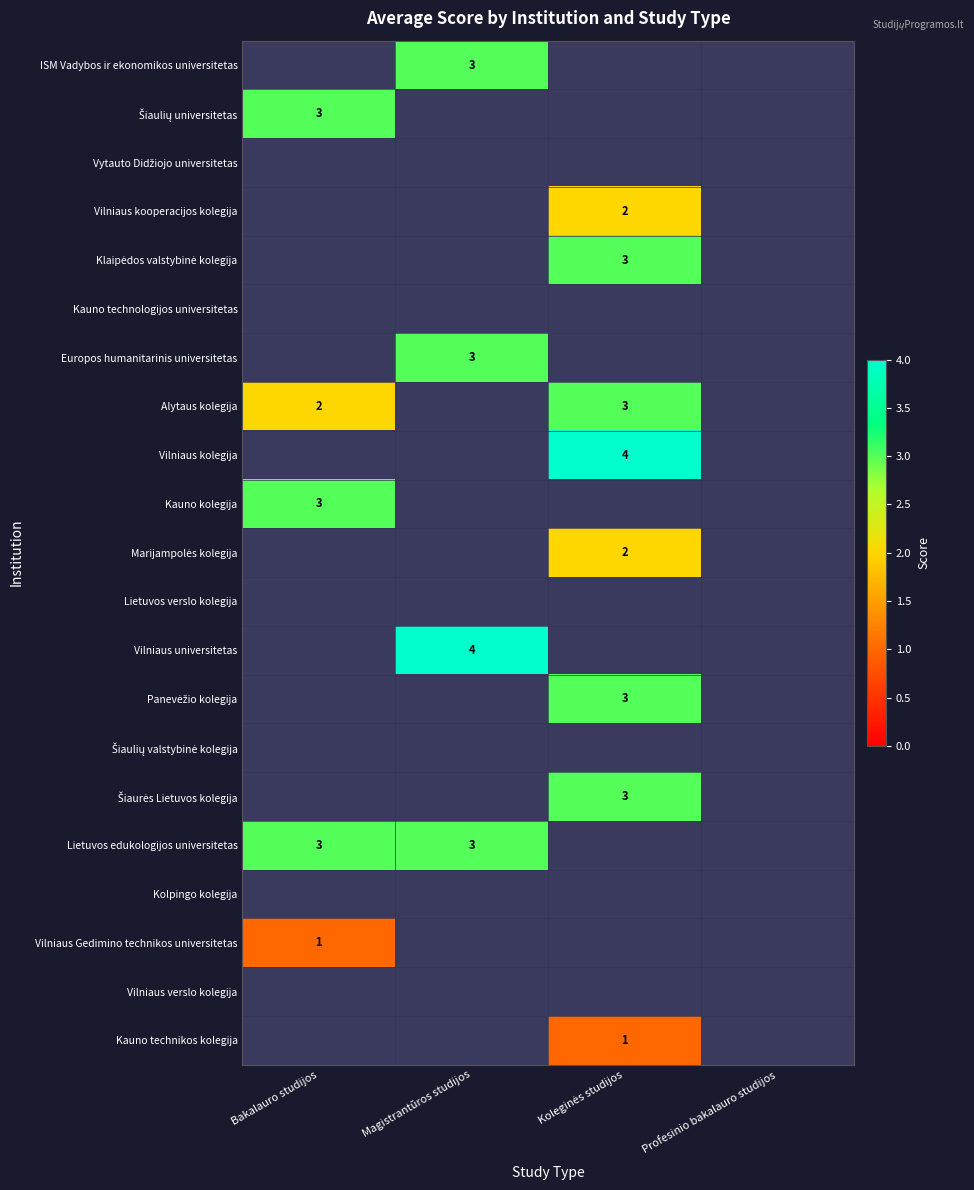

Between Bakalauro studijos and Koleginės studijos, which series saw the biggest shift?

Alytaus kolegija